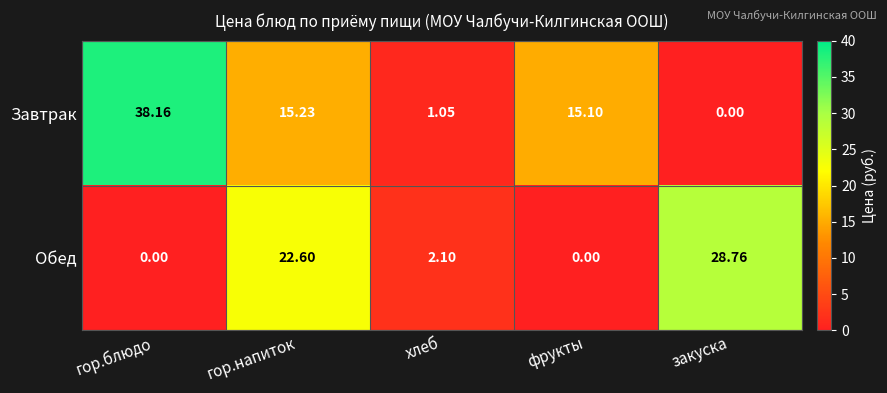

At фрукты, list the series in order from largest to smallest.

Завтрак, Обед